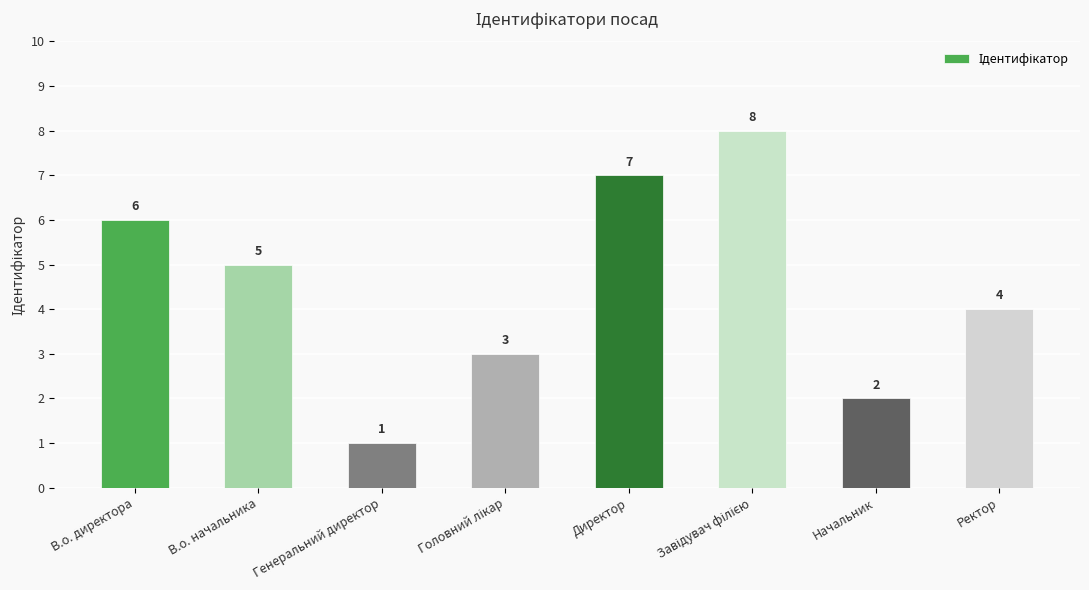

What is the value of the 7th bar from the left?

2